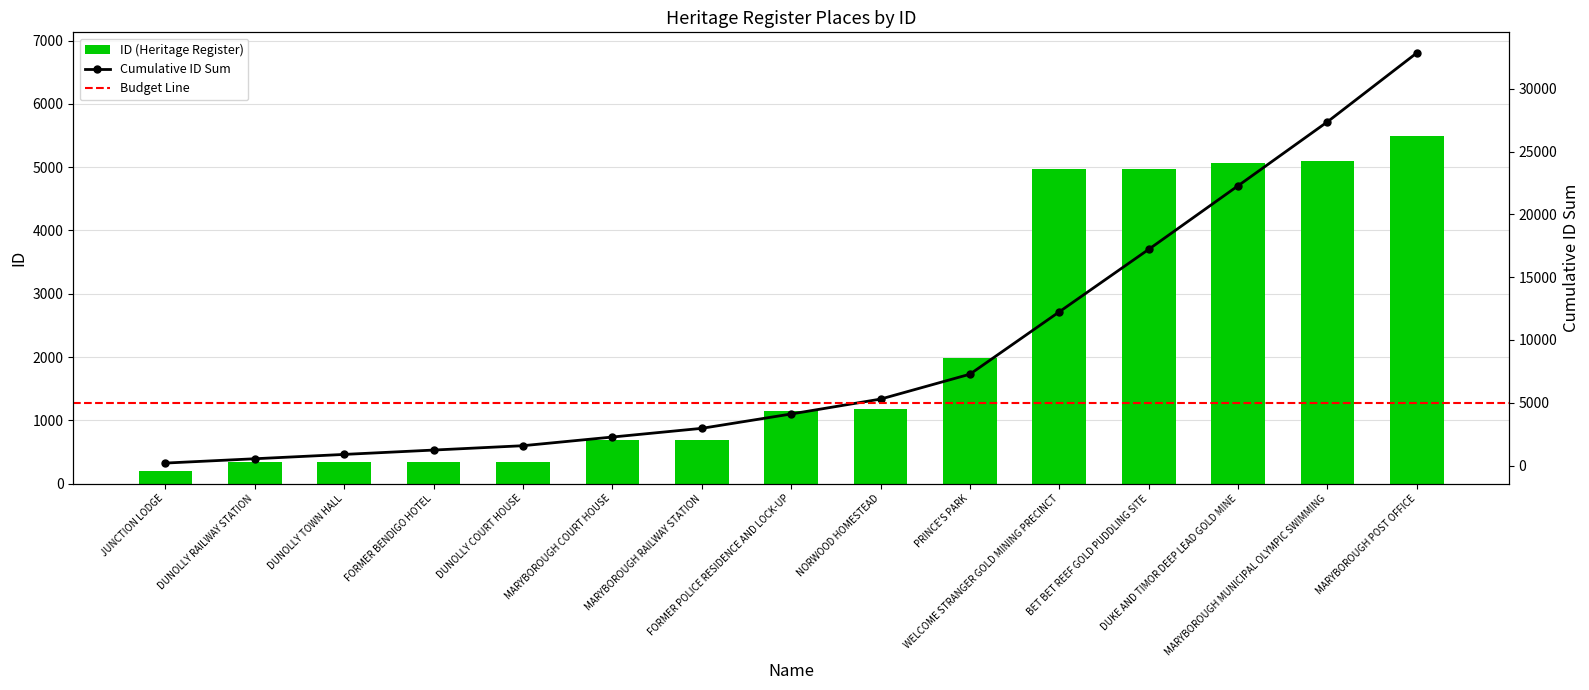

What position from the right is JUNCTION LODGE?

15